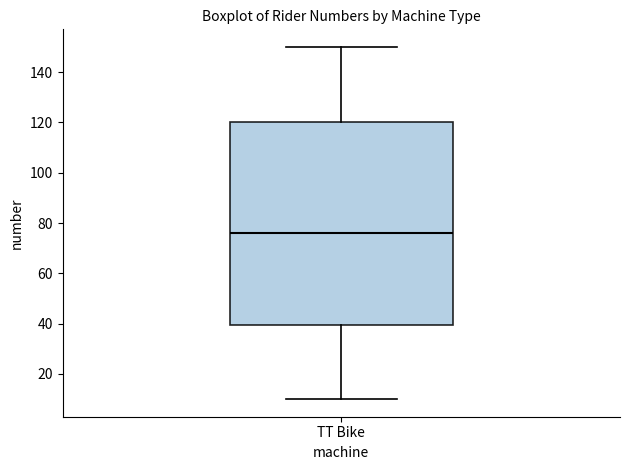

Where is the lower edge of the box for TT Bike on the y-axis? The values are not printed on the chart, so give them approximately, as read against the axis.

40